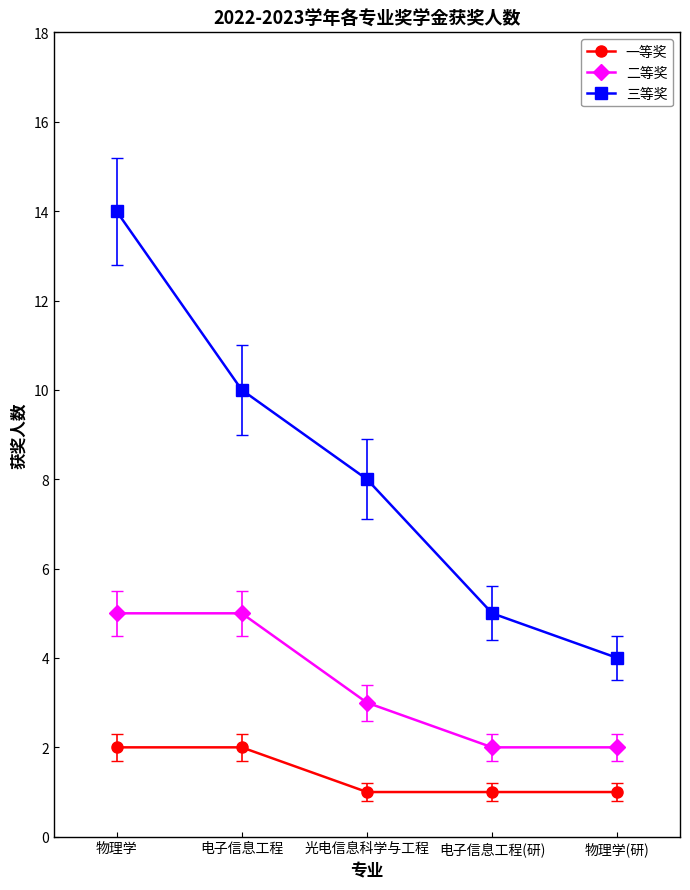

Is the value of 二等奖 at 电子信息工程 greater than the value of 一等奖 at 电子信息工程(研)?

Yes